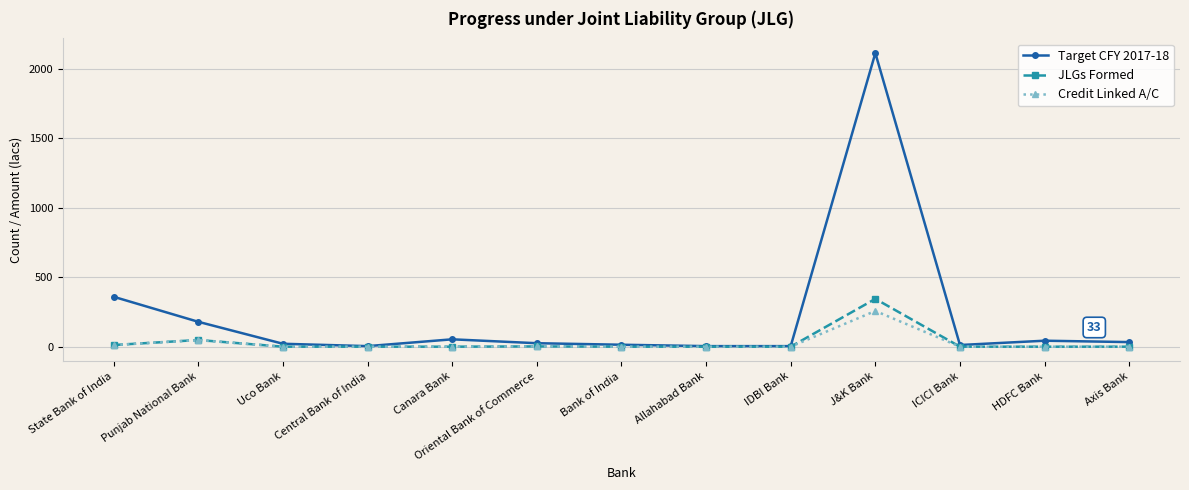

What is the label of the 4th point from the right?

J&K Bank